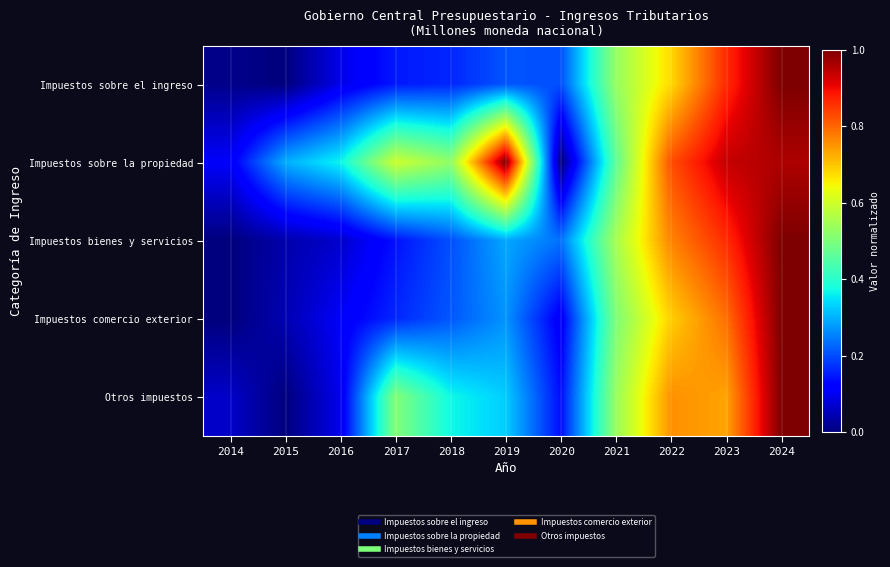

How many distinct data groups are displayed?

5